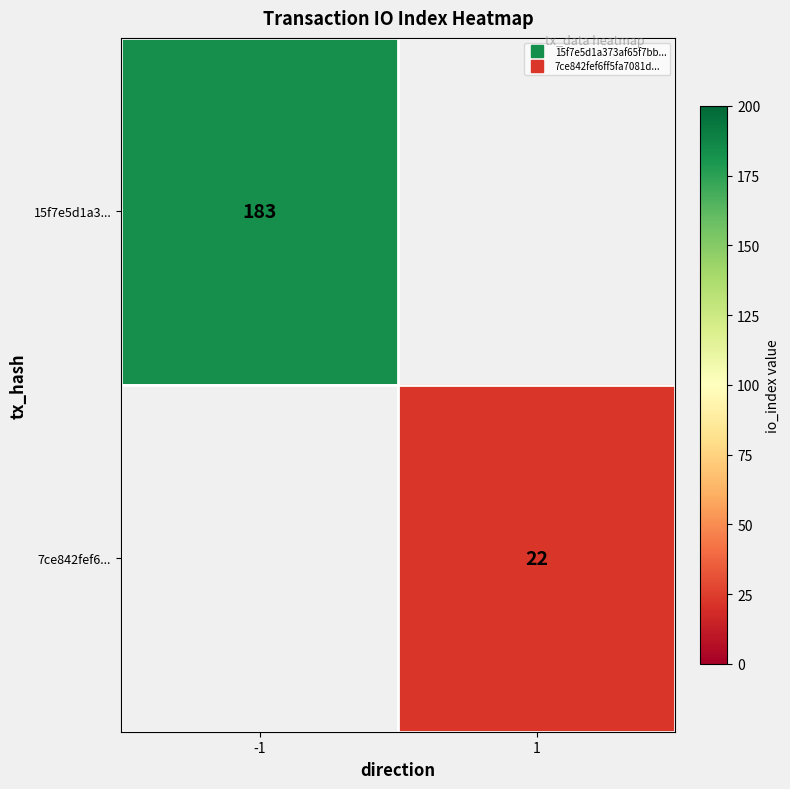

True or false: 15f7e5d1a3... has a value of 183 at -1.

True